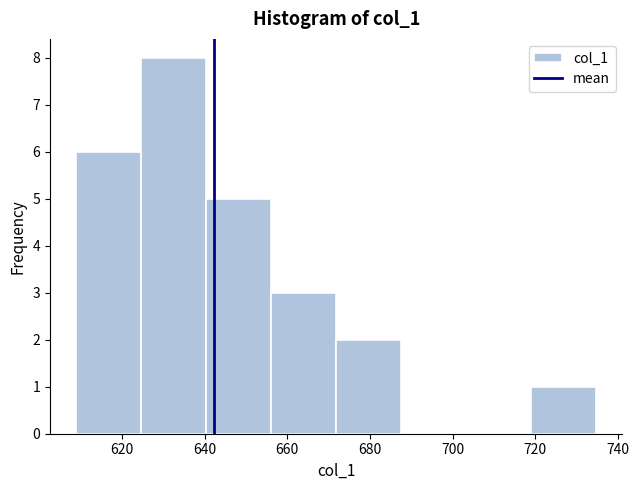

Reading left to right, transcribe this chart: for each bar, give the range it covers on the x-axis and its height. Neither the bar edges nor the heights are printed on the chart, so give them approximately, as read against the axes.

608 to 624: 6
624 to 640: 8
640 to 656: 5
656 to 672: 3
672 to 688: 2
688 to 704: 0
704 to 720: 0
720 to 734: 1